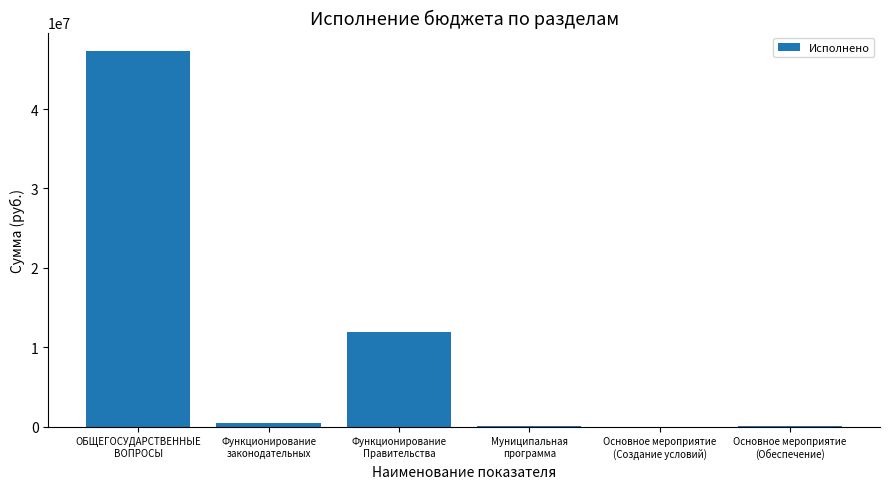

What is the sum of all values?

59725755.6